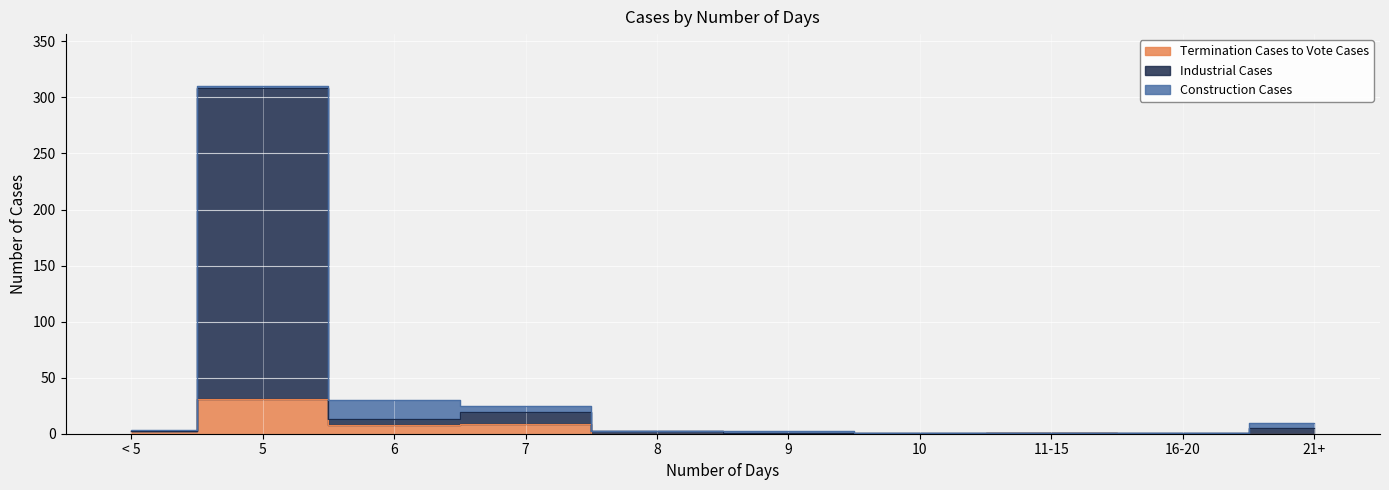

What is the average value of the Termination Cases to Vote Cases series?

5